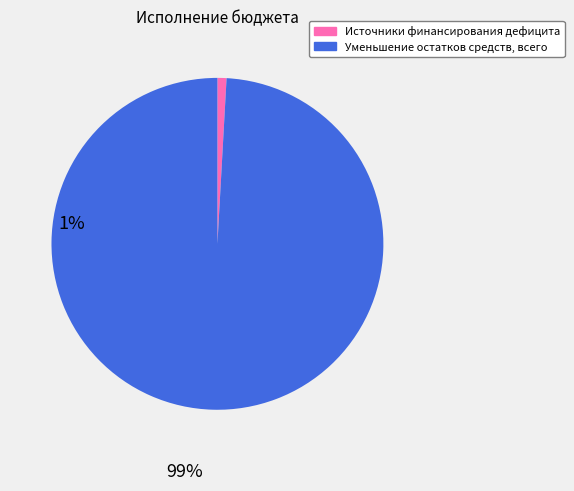

Does any single category account for the majority?

Yes